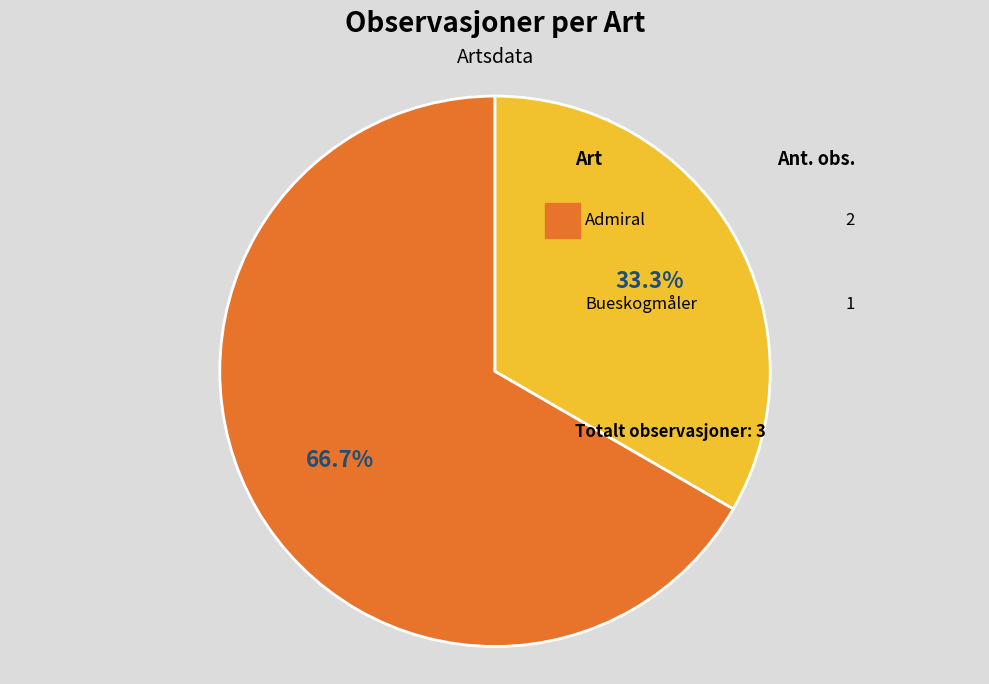

To the nearest percent, what is the average slice percentage?

50%